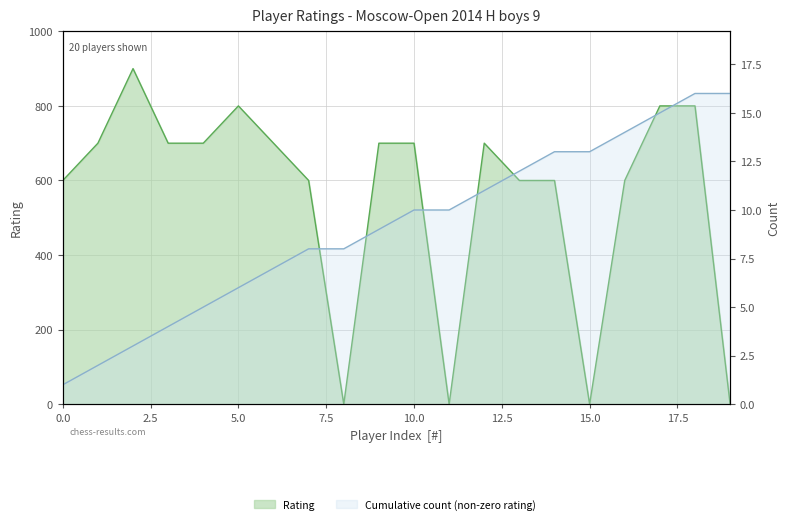

The chart shows a value of 562 at 15.0. True or false?

False